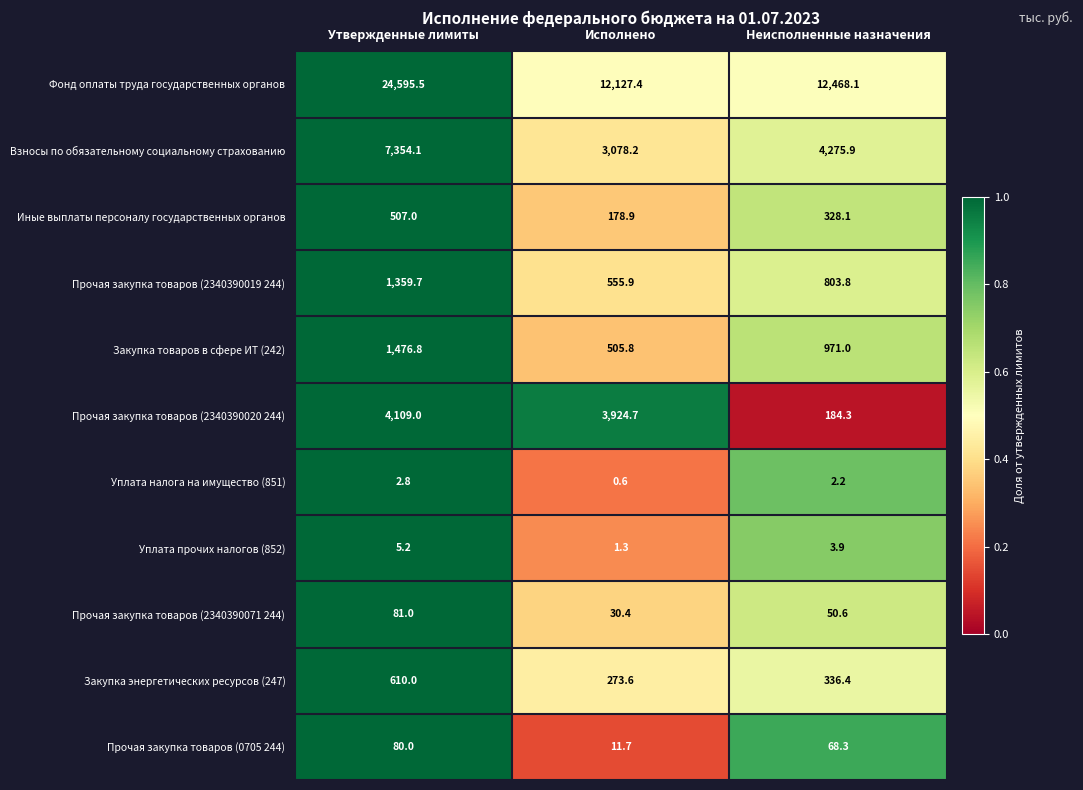

At how many categories does at least one series exceed 0?

3